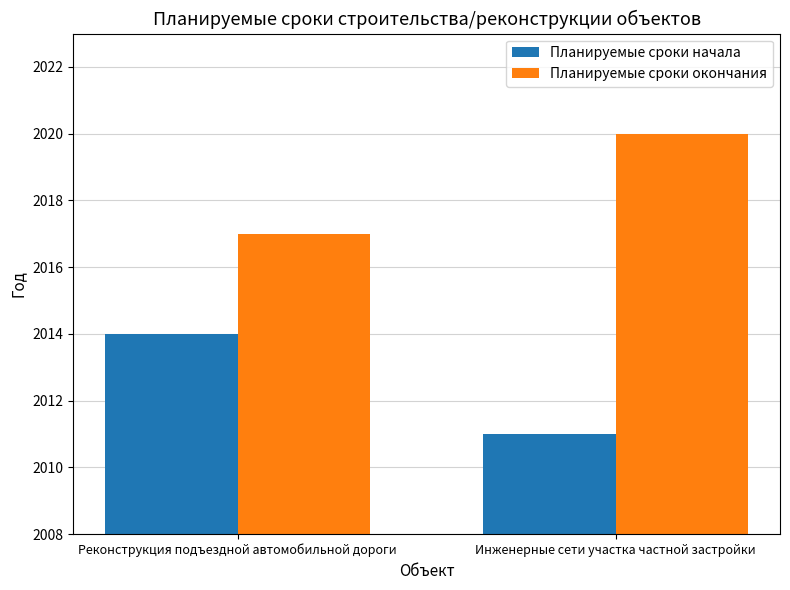

What are all the series names shown in the legend?

Планируемые сроки начала, Планируемые сроки окончания